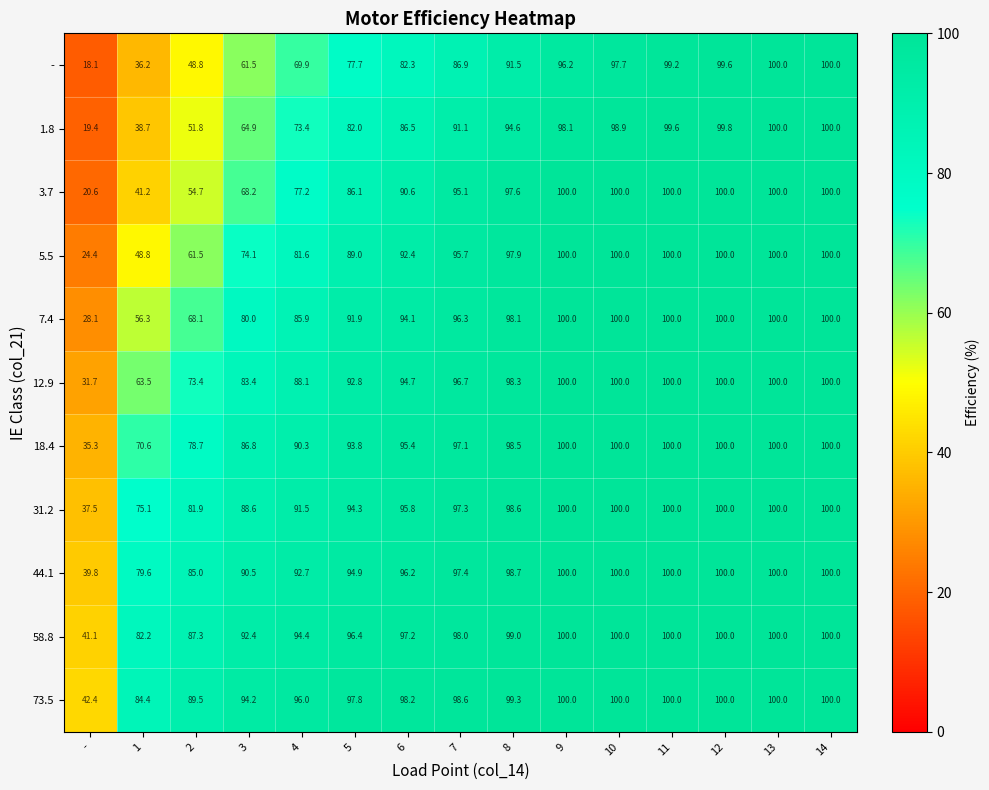

At 2, list the series in order from smallest to largest.

-, 1.8, 3.7, 5.5, 7.4, 12.9, 18.4, 31.2, 44.1, 58.8, 73.5